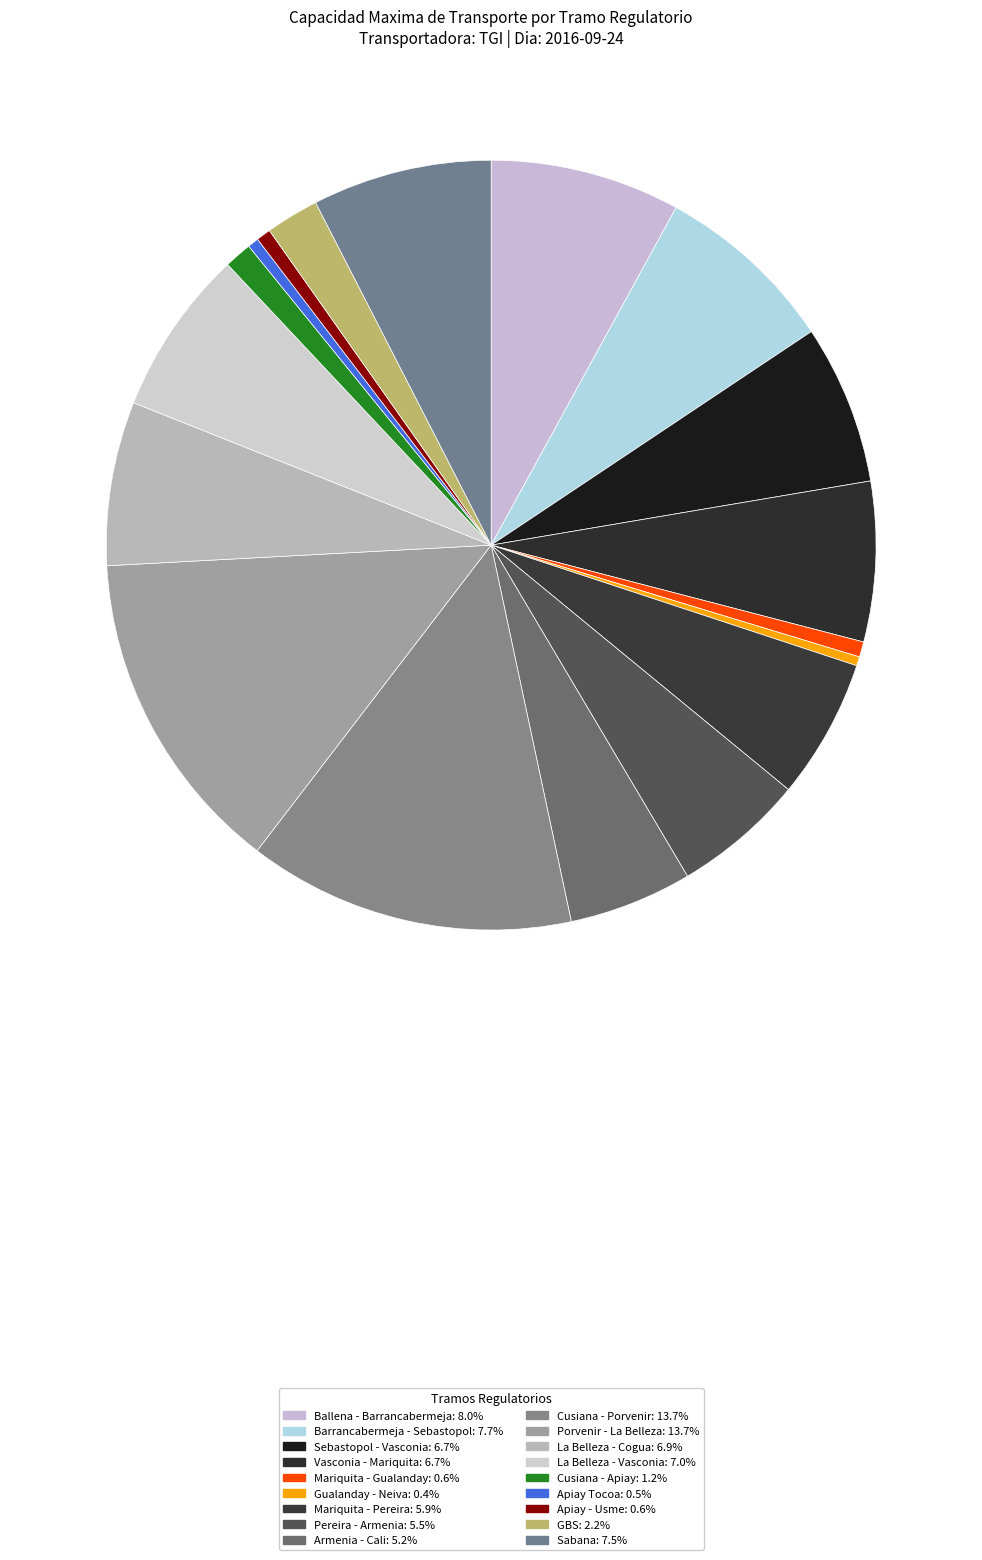

To the nearest percent, what percentage of the pie is Porvenir - La Belleza?

14%